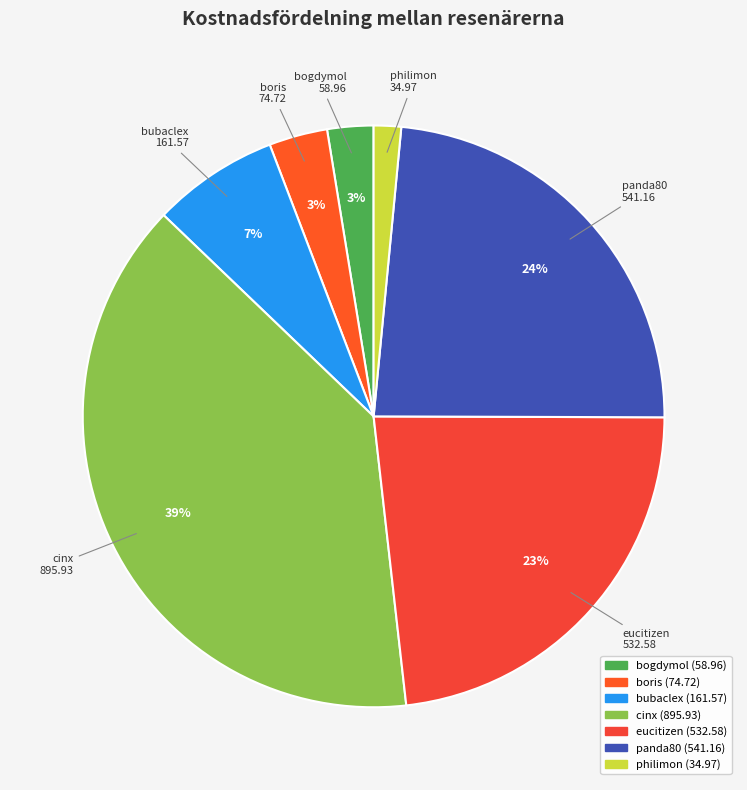

Is the sum of cinx and eucitizen greater than half?

Yes